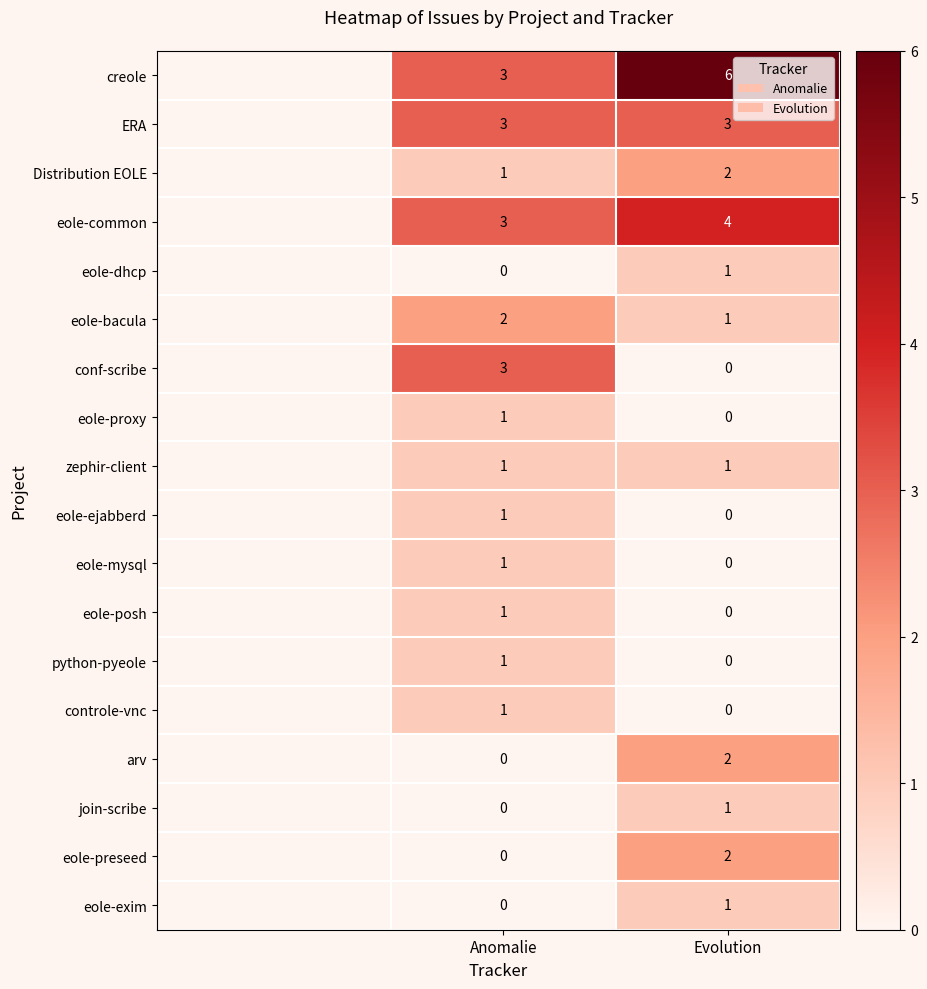

Count the number of data series in this chart.

18